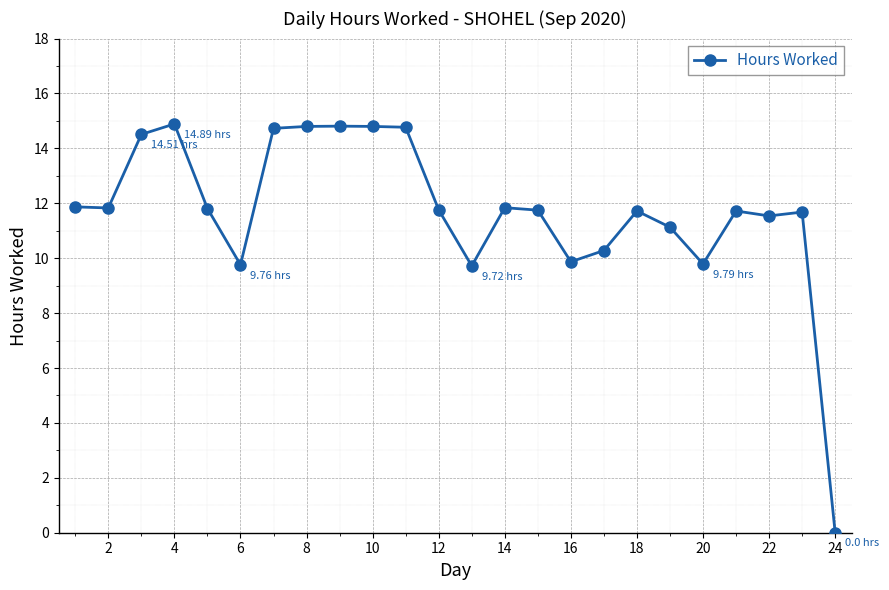

What is the sum of all values?

281.4